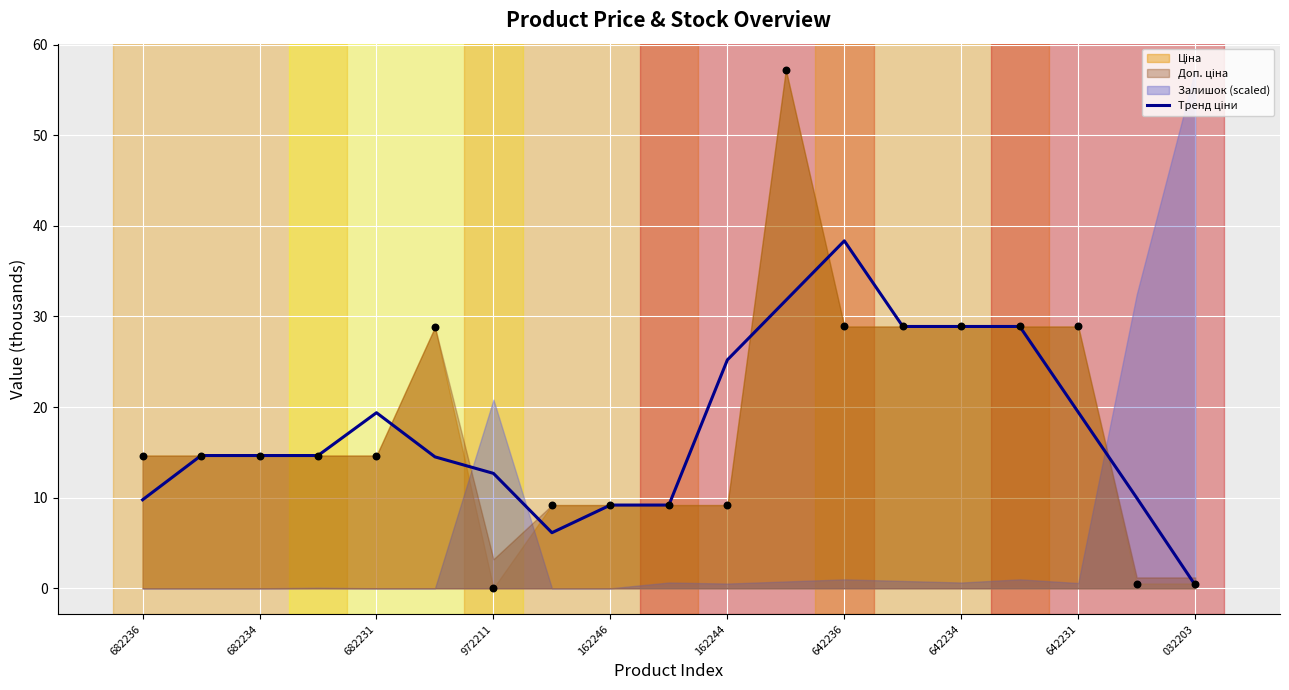

What is the change in value from 032203 to 18?

-8.8